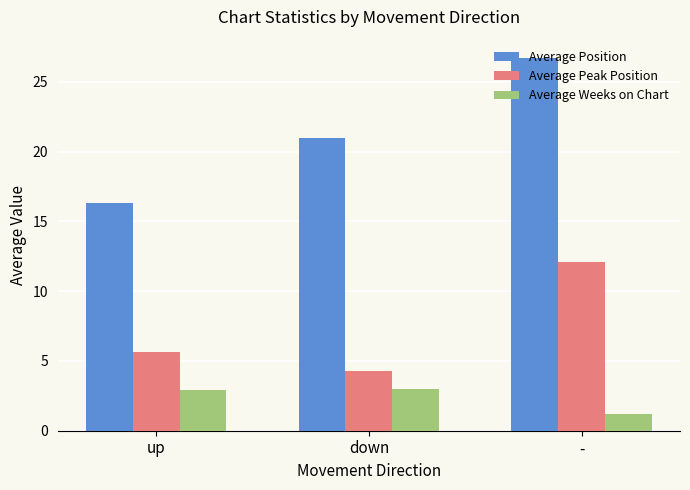

True or false: Average Weeks on Chart has a value of 2.9 at up.

True